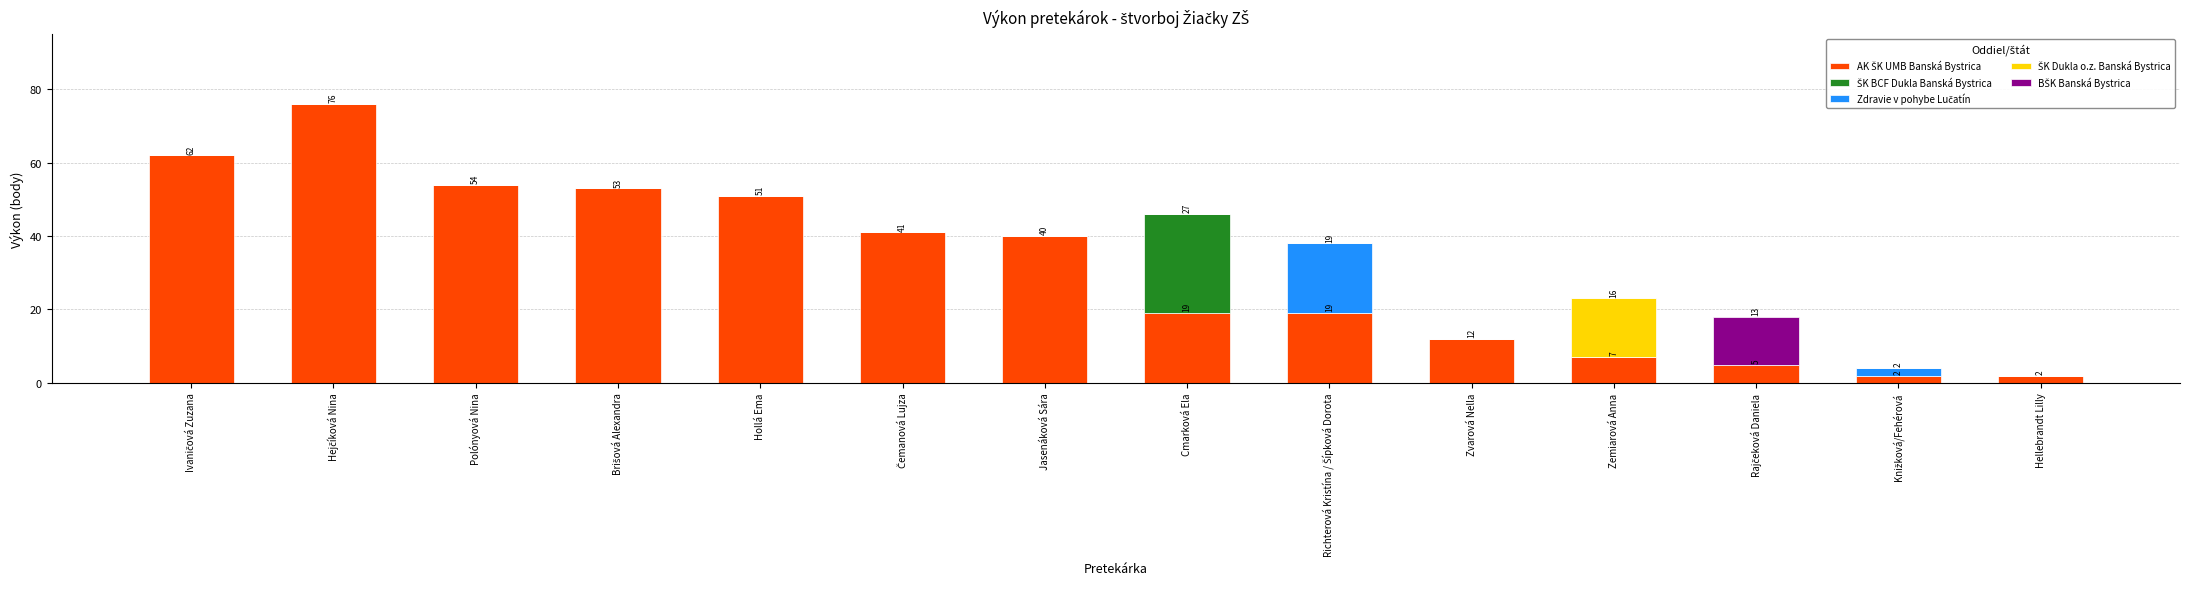

Count the number of categories in the chart.

14